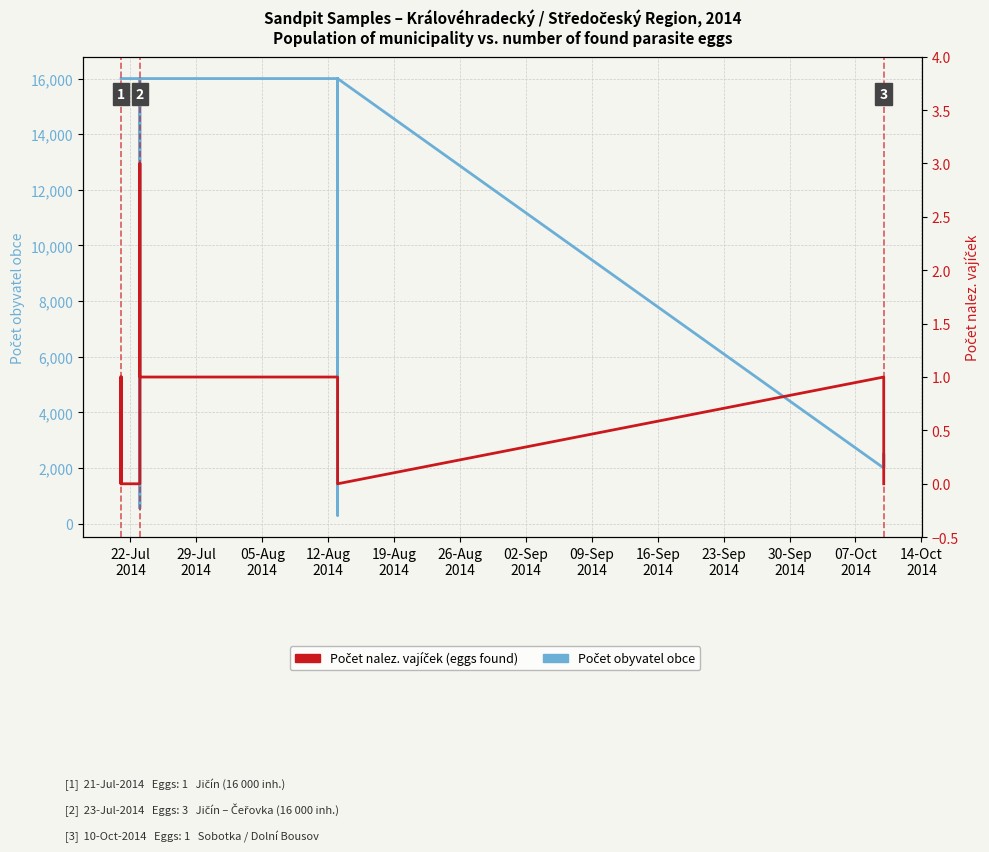

True or false: Počet nalez. vajíček and Počet obyvatel obce intersect in this chart.

False